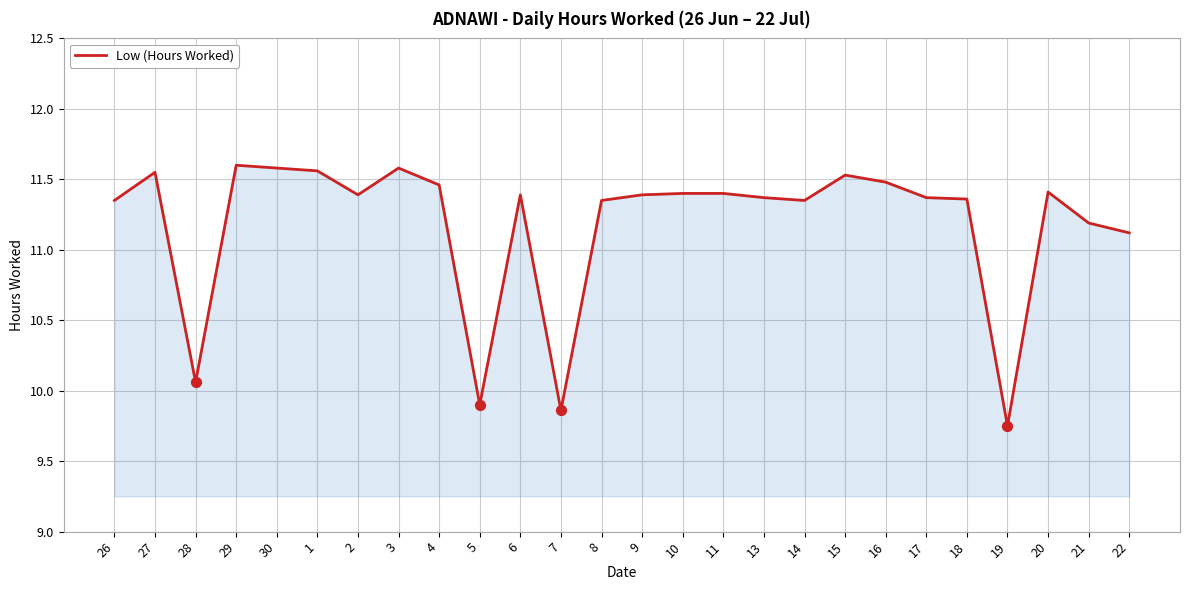

Which has a higher value, 5 or 19?

5